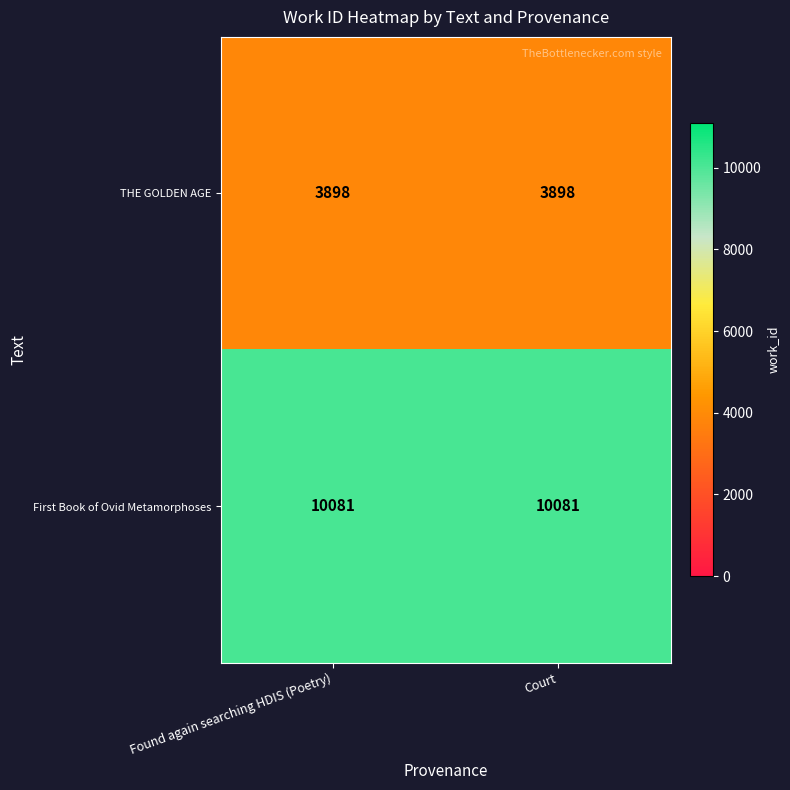

The value of First Book of Ovid Metamorphoses at Found again searching HDIS (Poetry) is 10081. True or false?

True